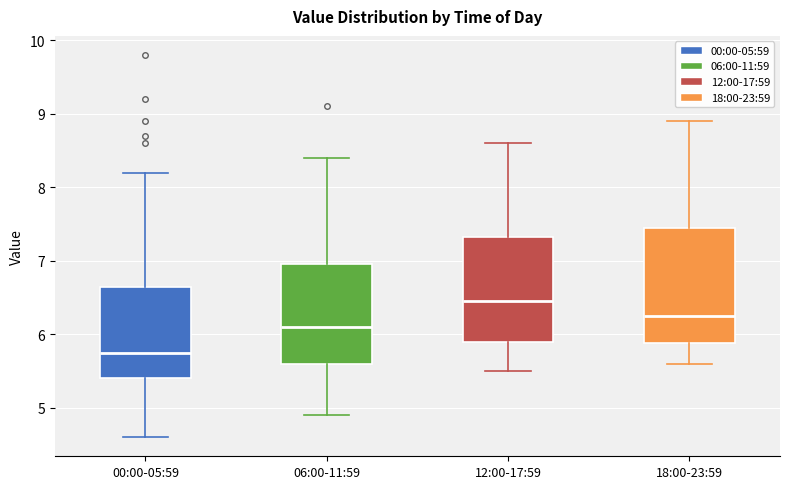

Which box's median line is the highest?

12:00-17:59